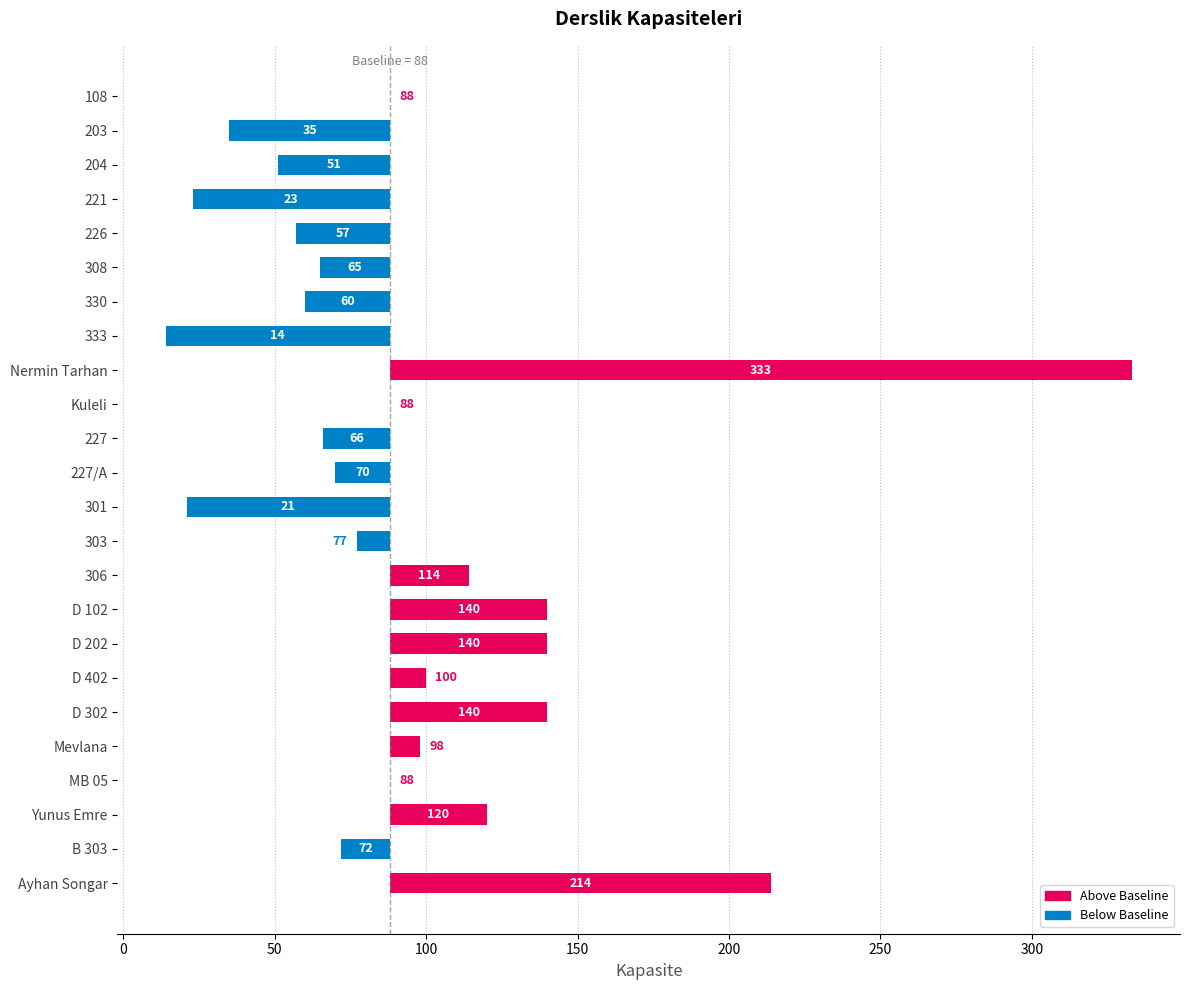

What is the difference between the maximum and second lowest values?

312